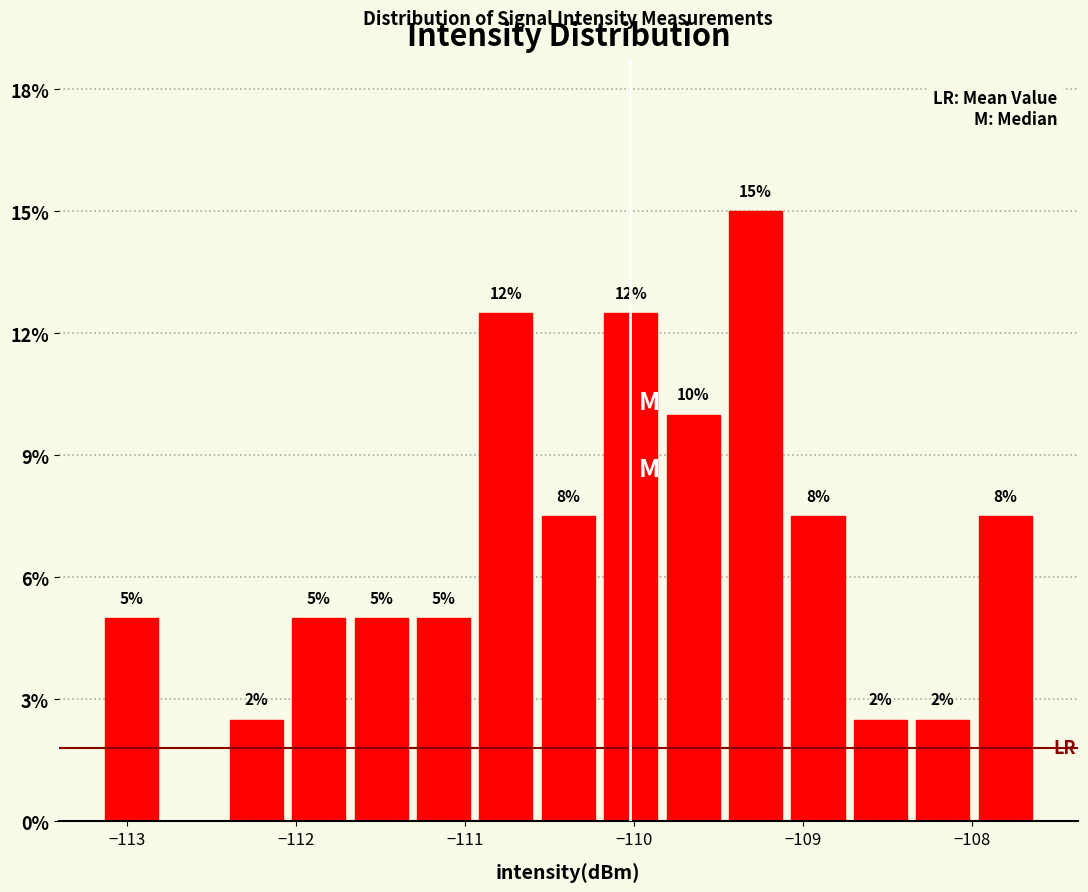

Read against the x-axis, roughly where is the centre of the tallest bar?

-109.3